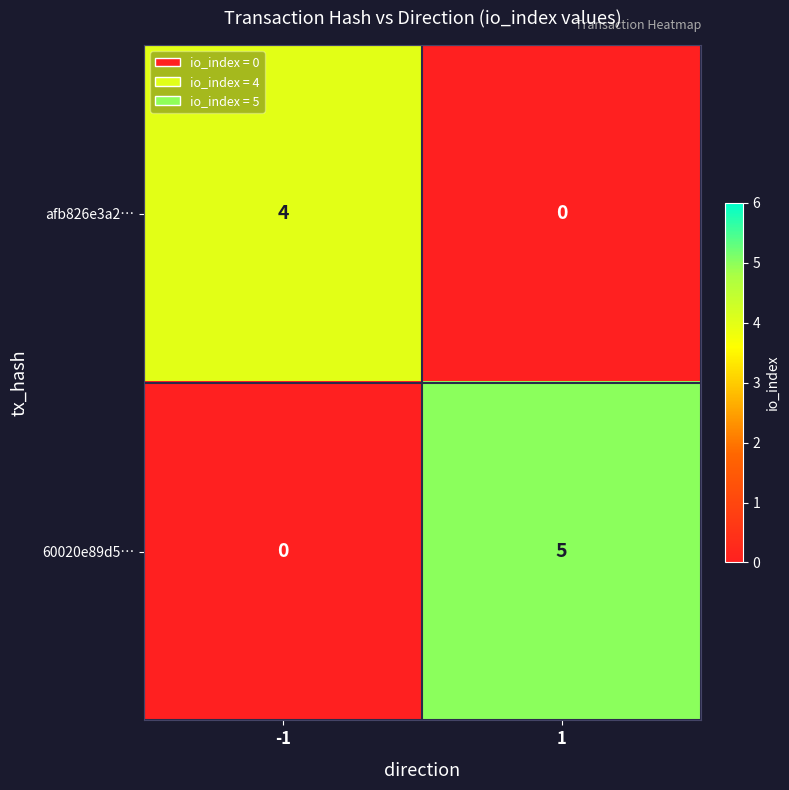

What is the highest value of the afb826e3a2… series?

4